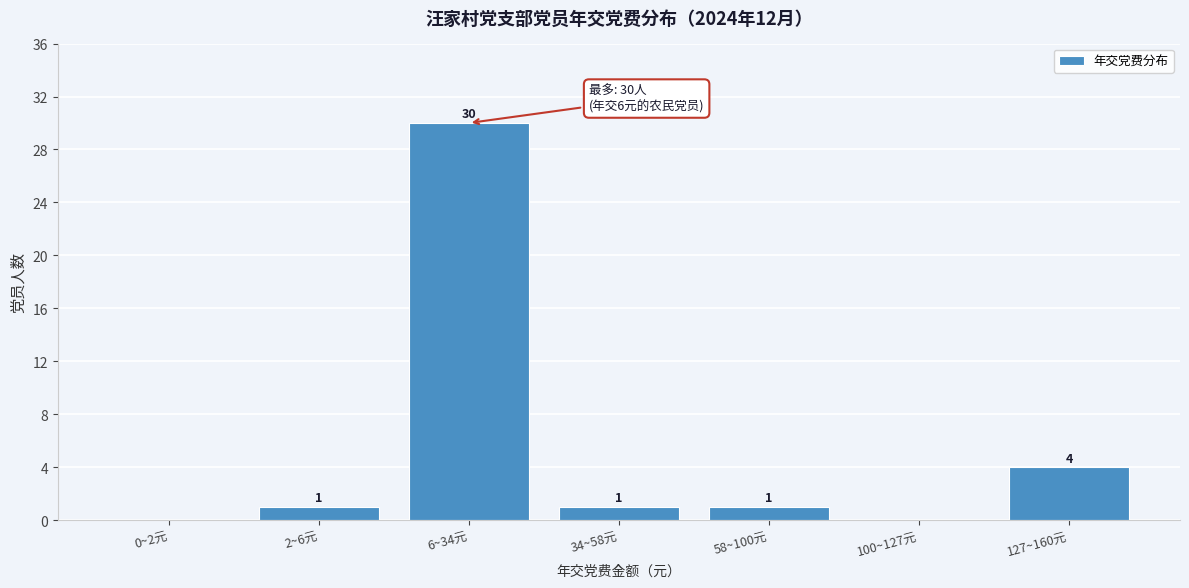

Reading left to right, transcribe all the data shown in this chart.

0~2元=0	2~6元=1	6~34元=30	34~58元=1	58~100元=1	100~127元=0	127~160元=4